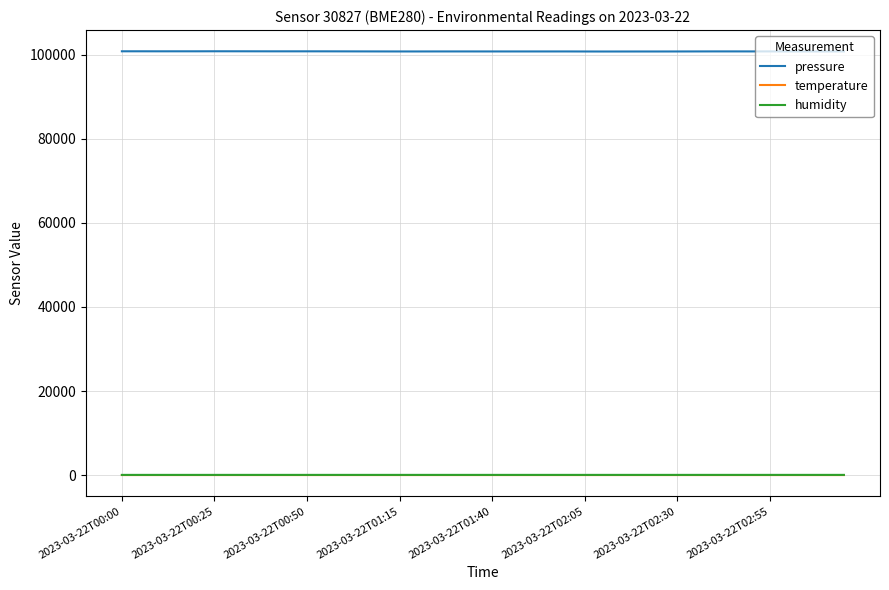

Does the chart display data point markers on the line(s)?

No